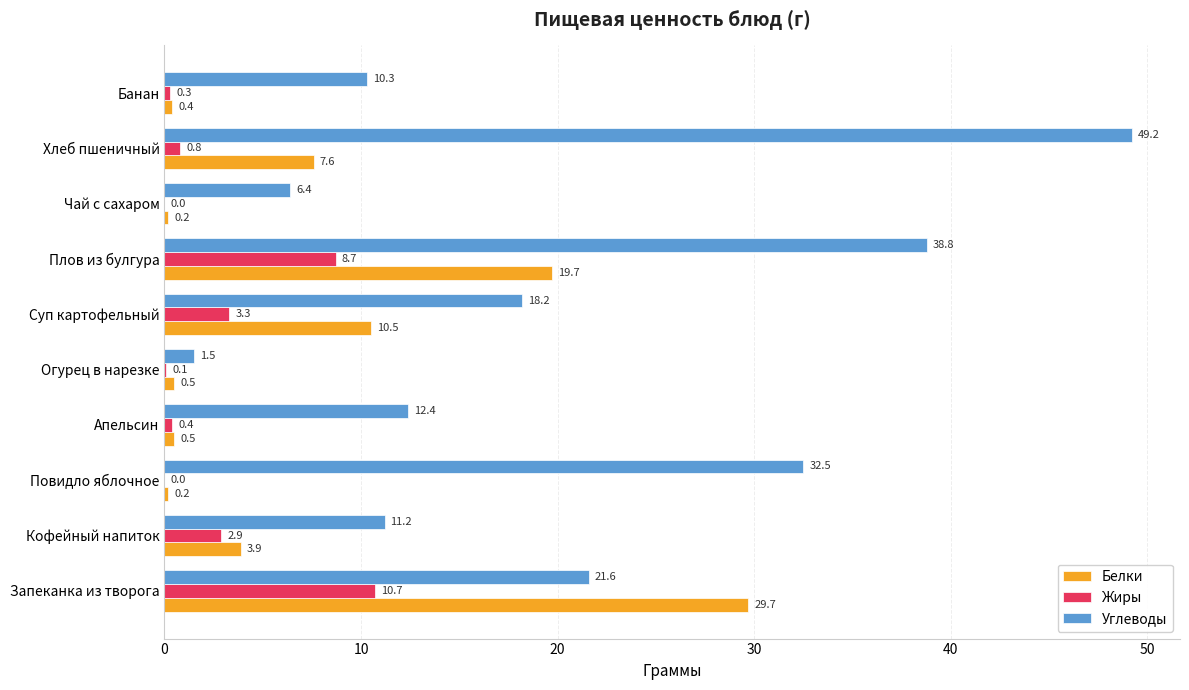

What is the sum of all Белки values?

73.2